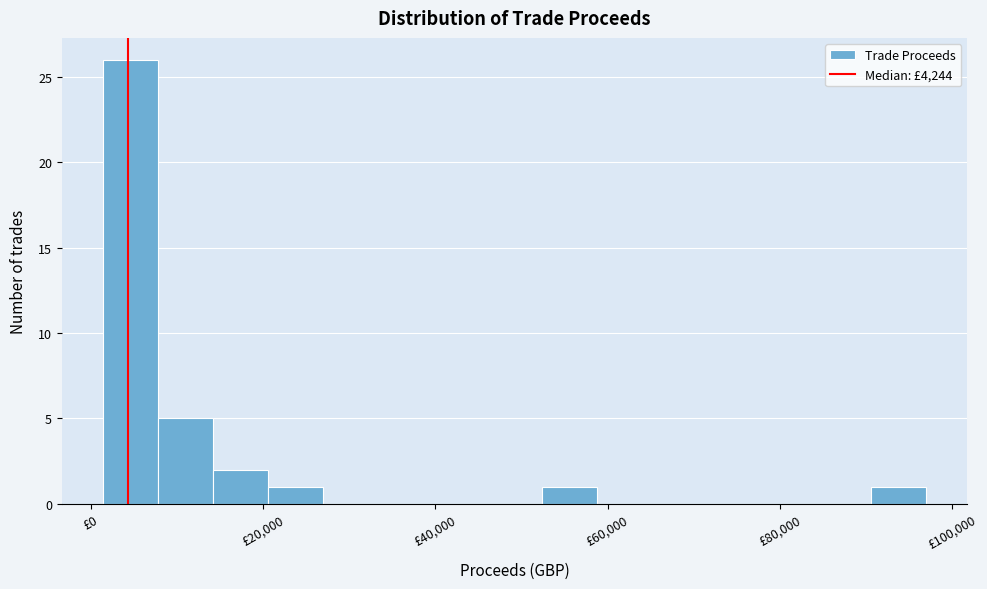

Read against the x-axis, roughly where is the centre of the tallest bar?

4000